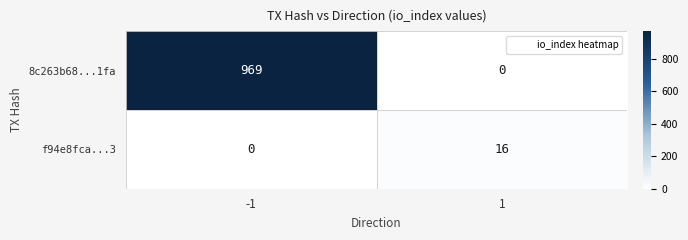

At which category does the chart reach its peak across all series?

-1